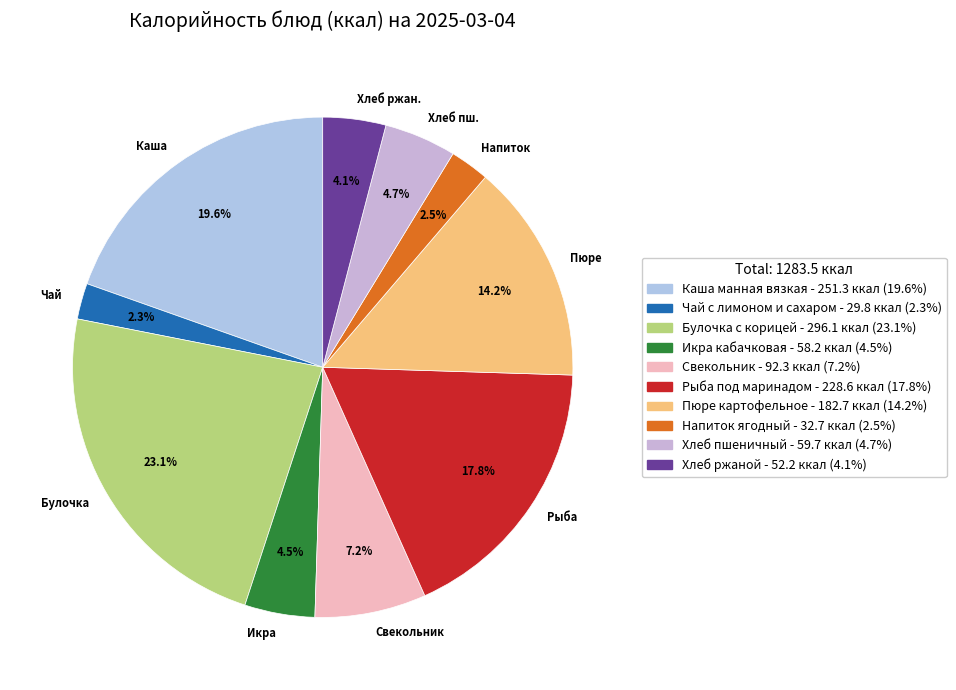

Does any single category account for the majority?

No